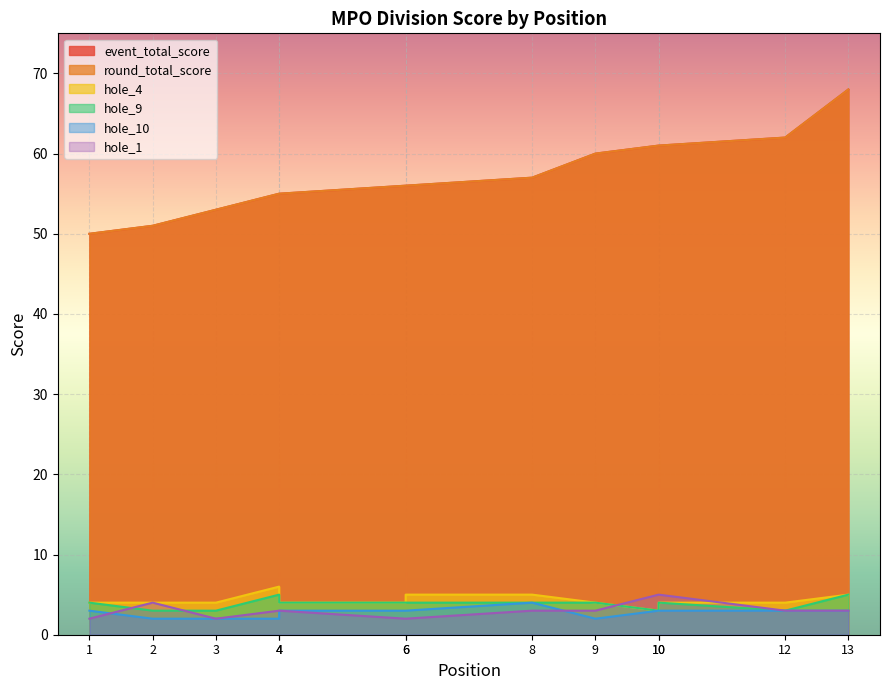

What is the total value across all series at 6?

125